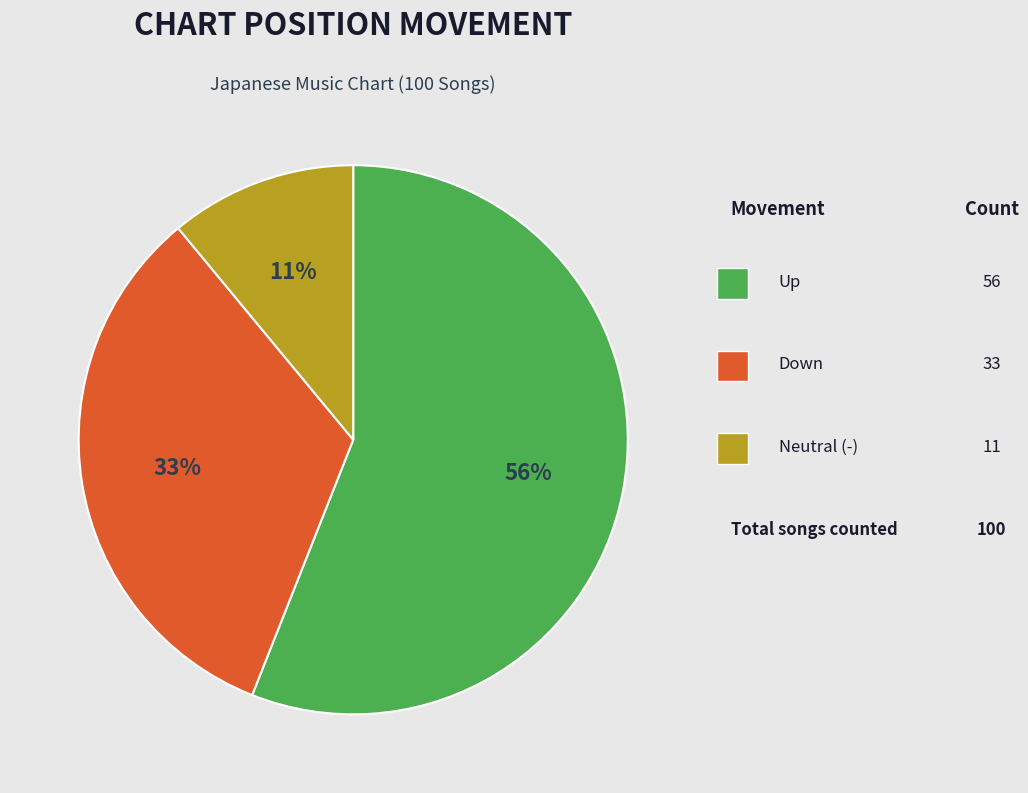

To the nearest percent, what is the average slice percentage?

33%